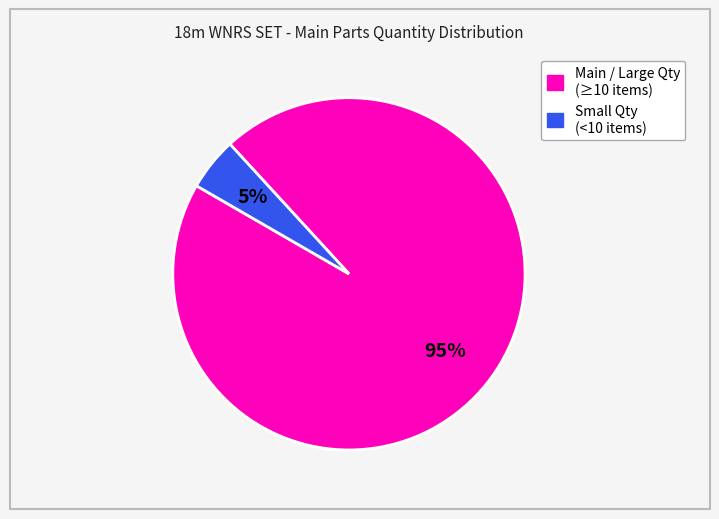

To the nearest percent, what is the average slice percentage?

50%